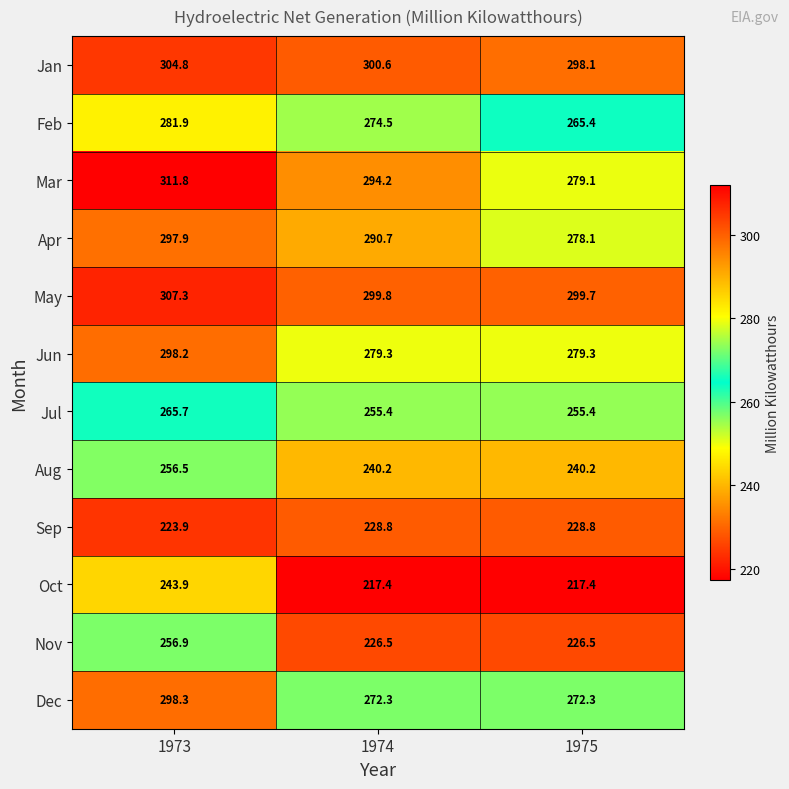

Is the value of Apr at 1975 greater than the value of Jan at 1973?

No